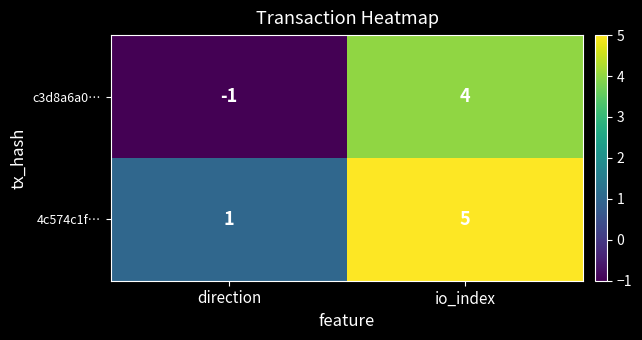

What is the sum of the 4c574c1f… values at io_index and direction?

6